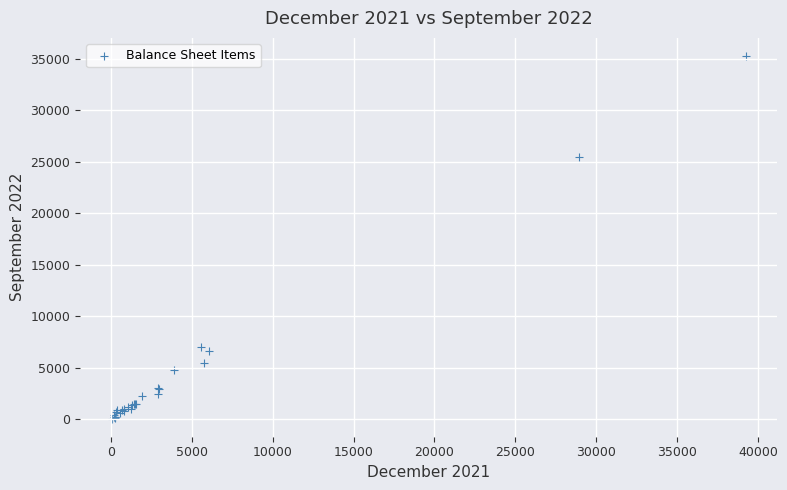

What Y value in the scatter plot is closest to 17665?

25458.4